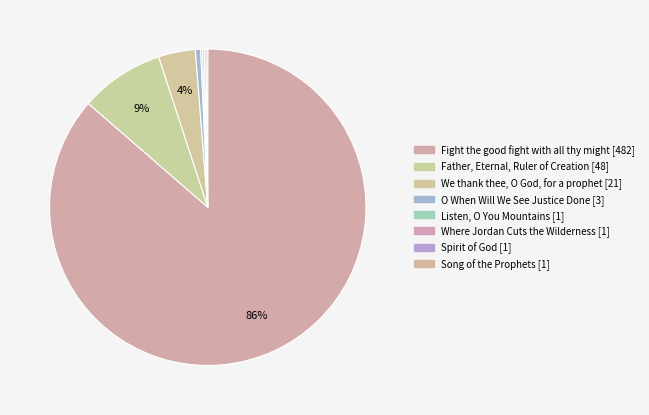

How many segments does this pie chart have?

8